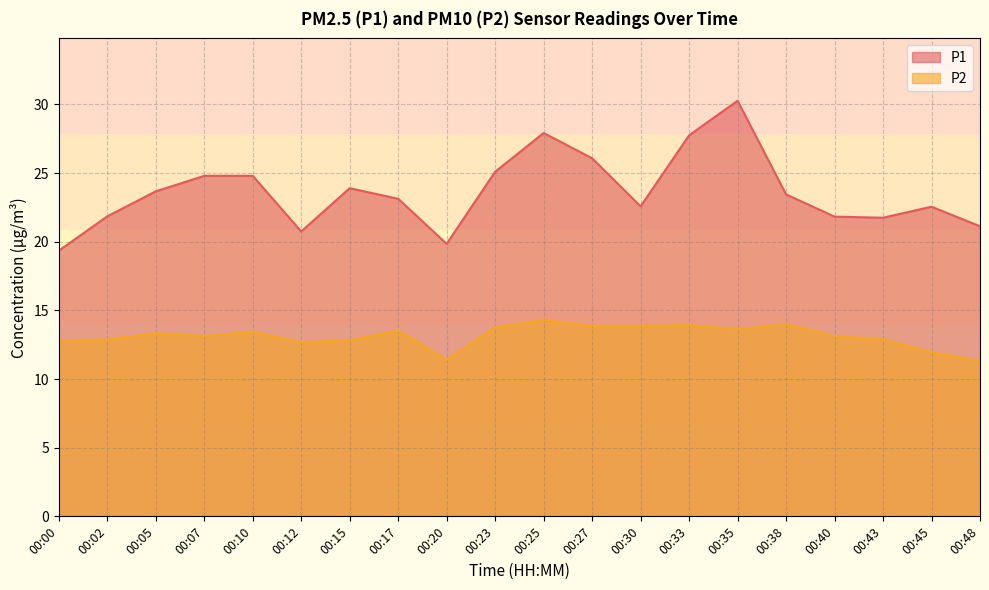

How many values in the P1 series are below 23?

9